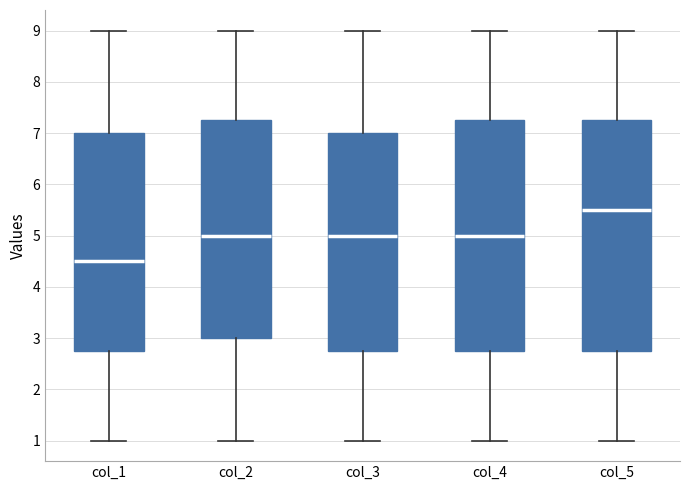

Where does the lower whisker of the box for col_4 end on the y-axis? The values are not printed on the chart, so give them approximately, as read against the axis.

1.0